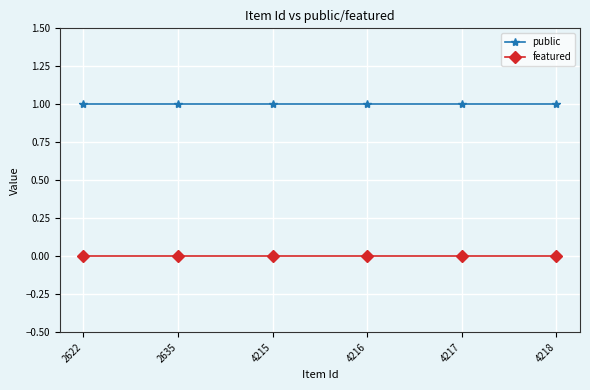

How many categories are shown in the chart?

6